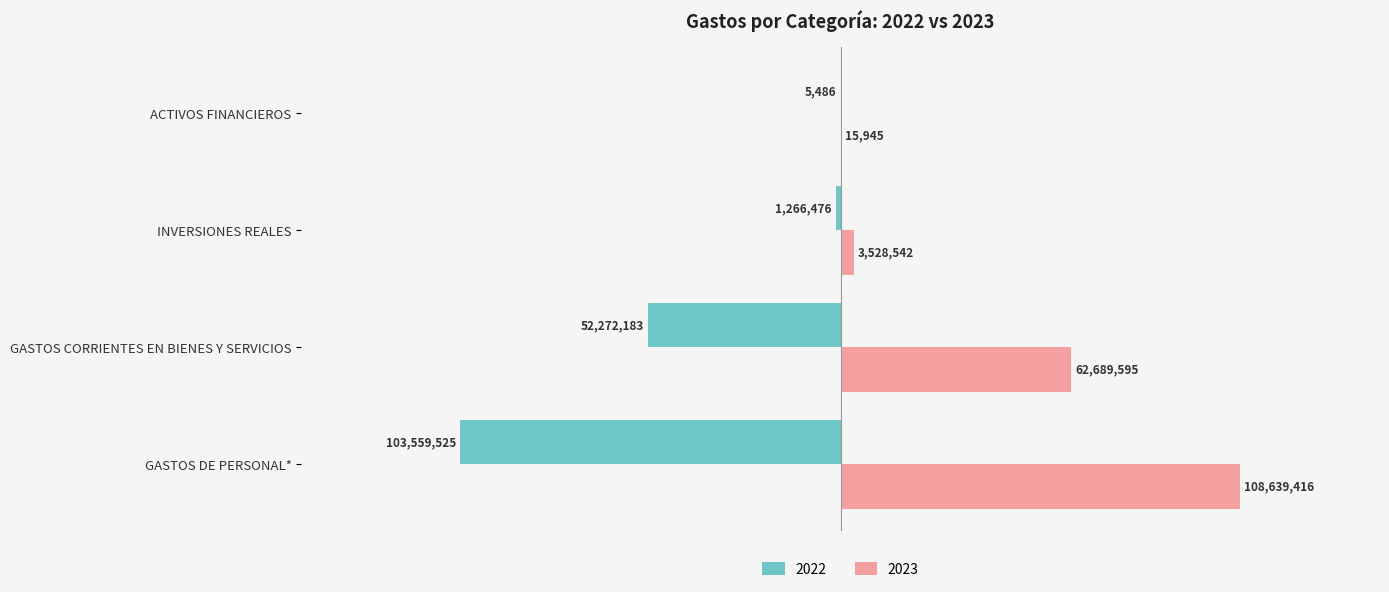

What is the sum of the 2022 values at GASTOS CORRIENTES EN BIENES Y SERVICIOS and GASTOS DE PERSONAL*?

-155831708